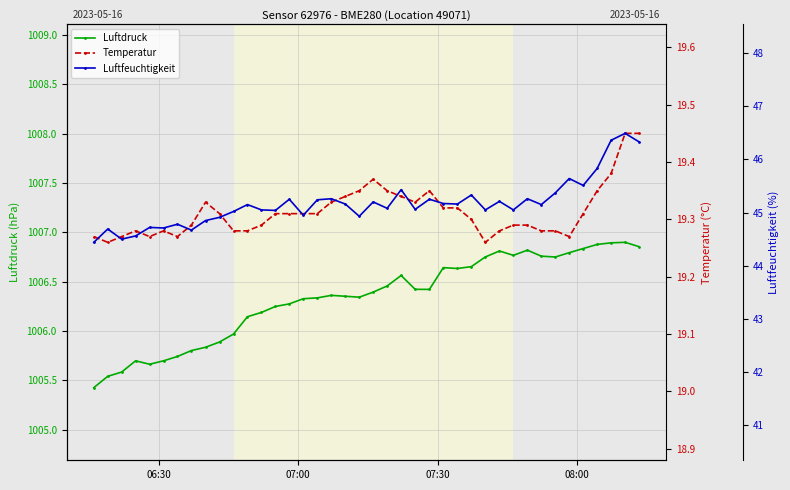

What is the value of the Luftdruck point at the 9th from the left?

1005.8